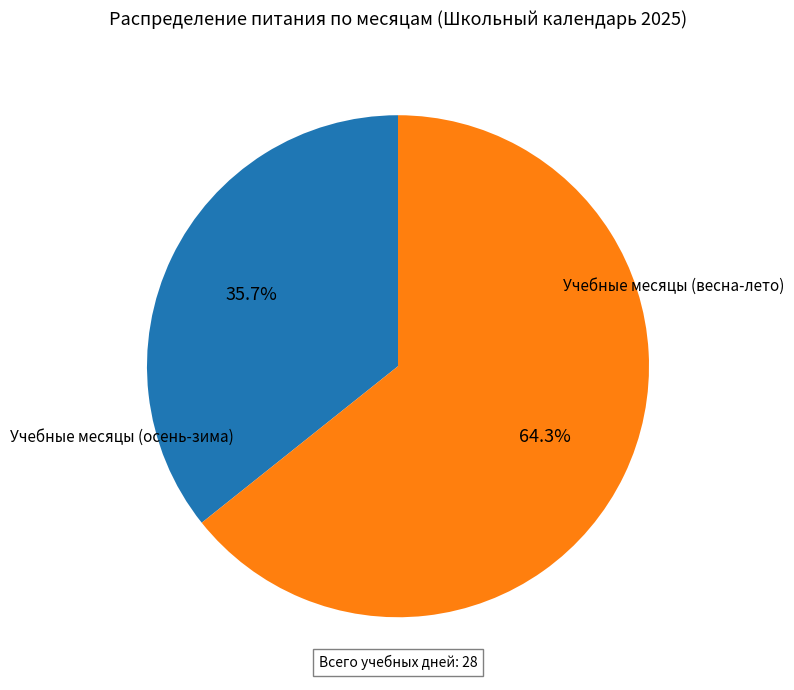

Is there a majority slice in this chart?

Yes